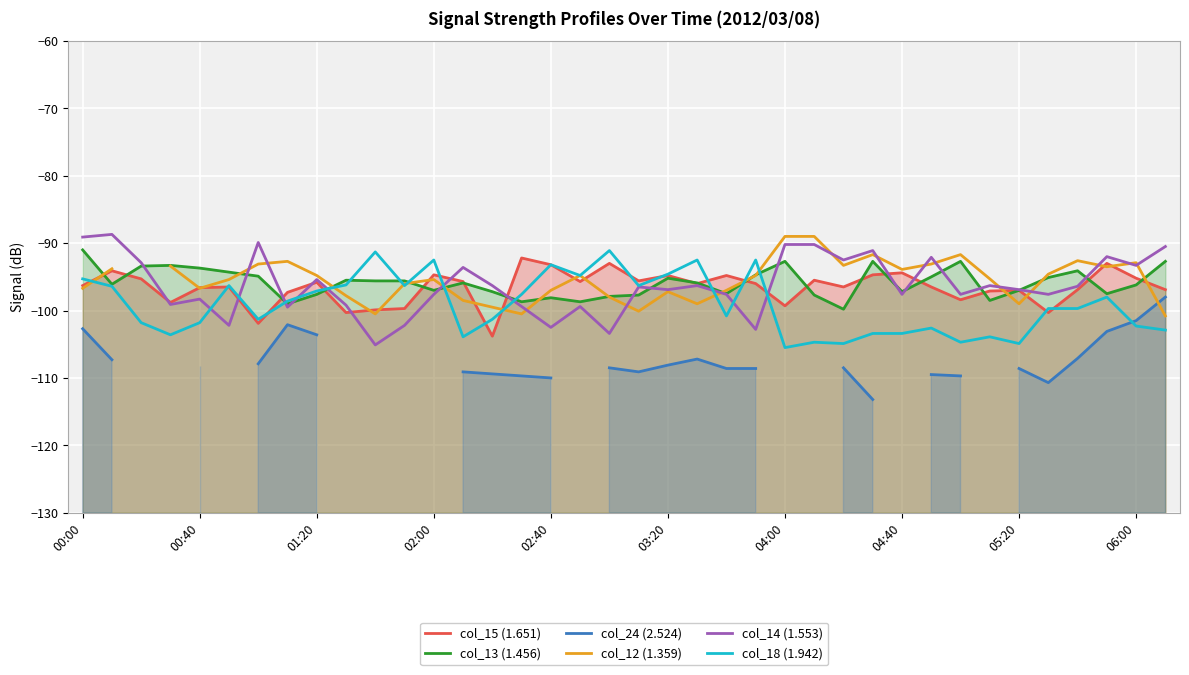

What is the spread (max minus min) of values at 05:20?

11.7